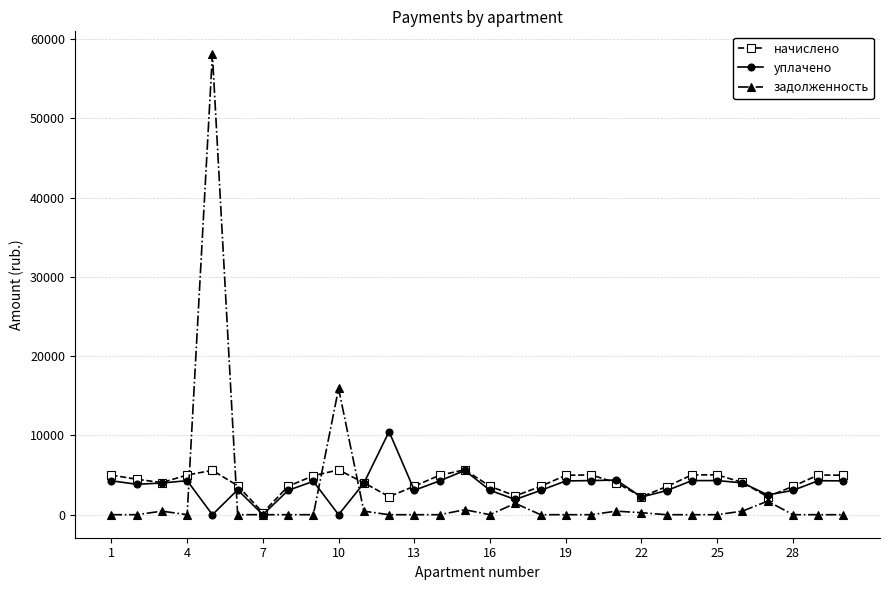

Rank the series by their average value, from lowest to highest.

задолженность, уплачено, начислено